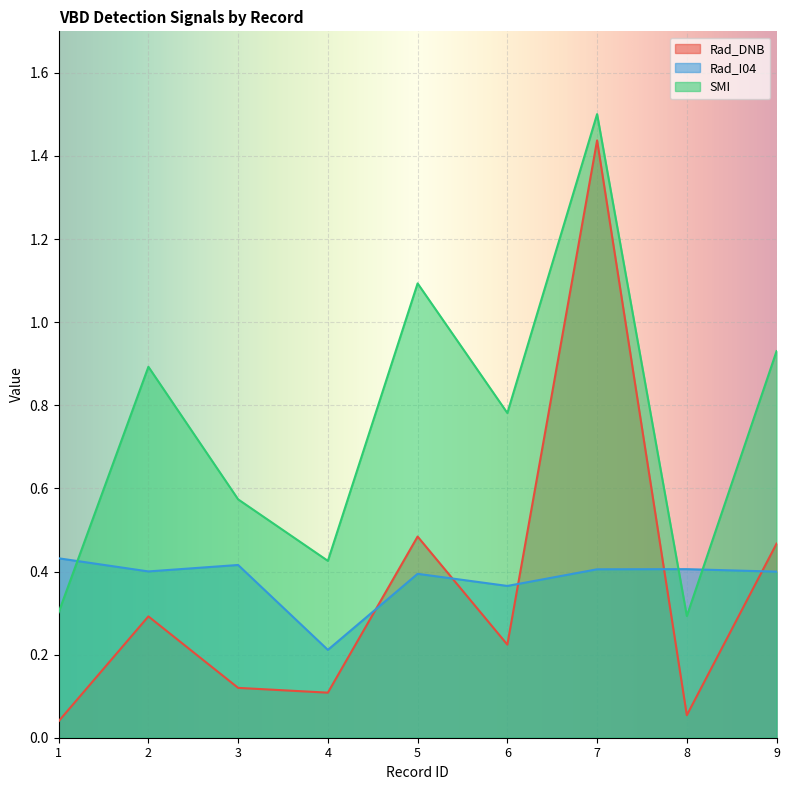

What is the spread (max minus min) of values at 1?

0.4